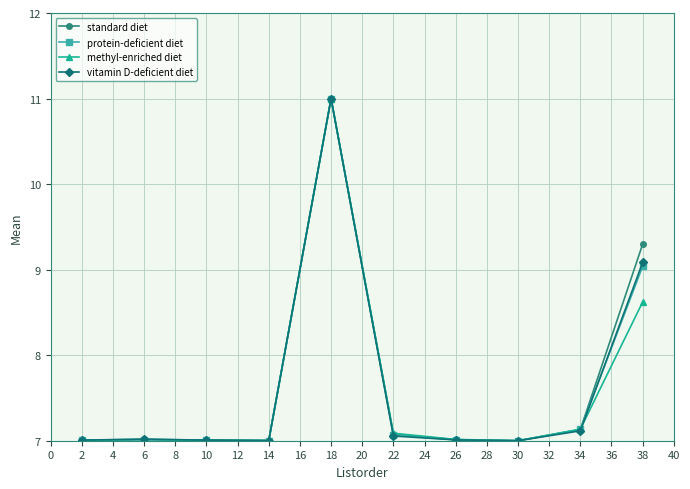

How many series are shown in this chart?

4